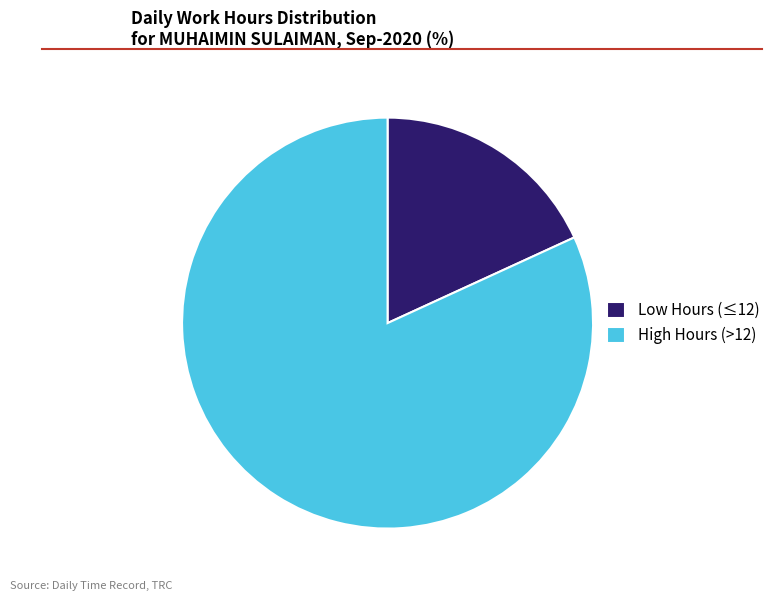

Do Low Hours (≤12) and High Hours (>12) together represent more than half of the pie?

Yes